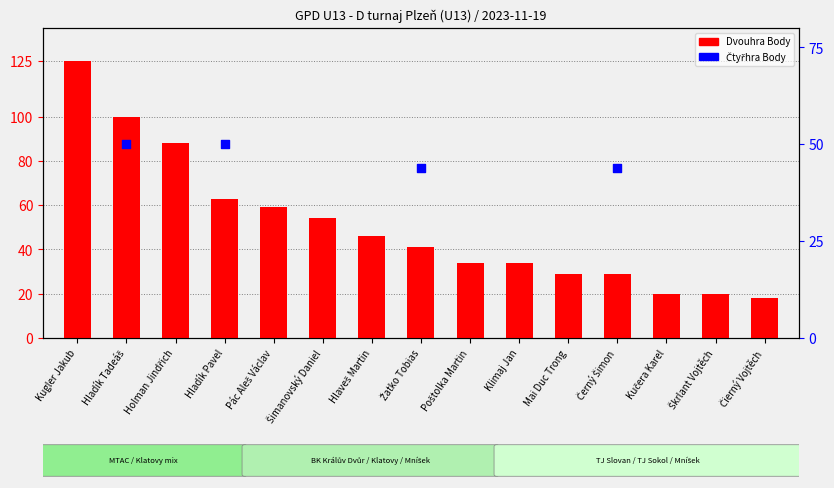

Which series has the largest total across all categories?

Dvouhra Body